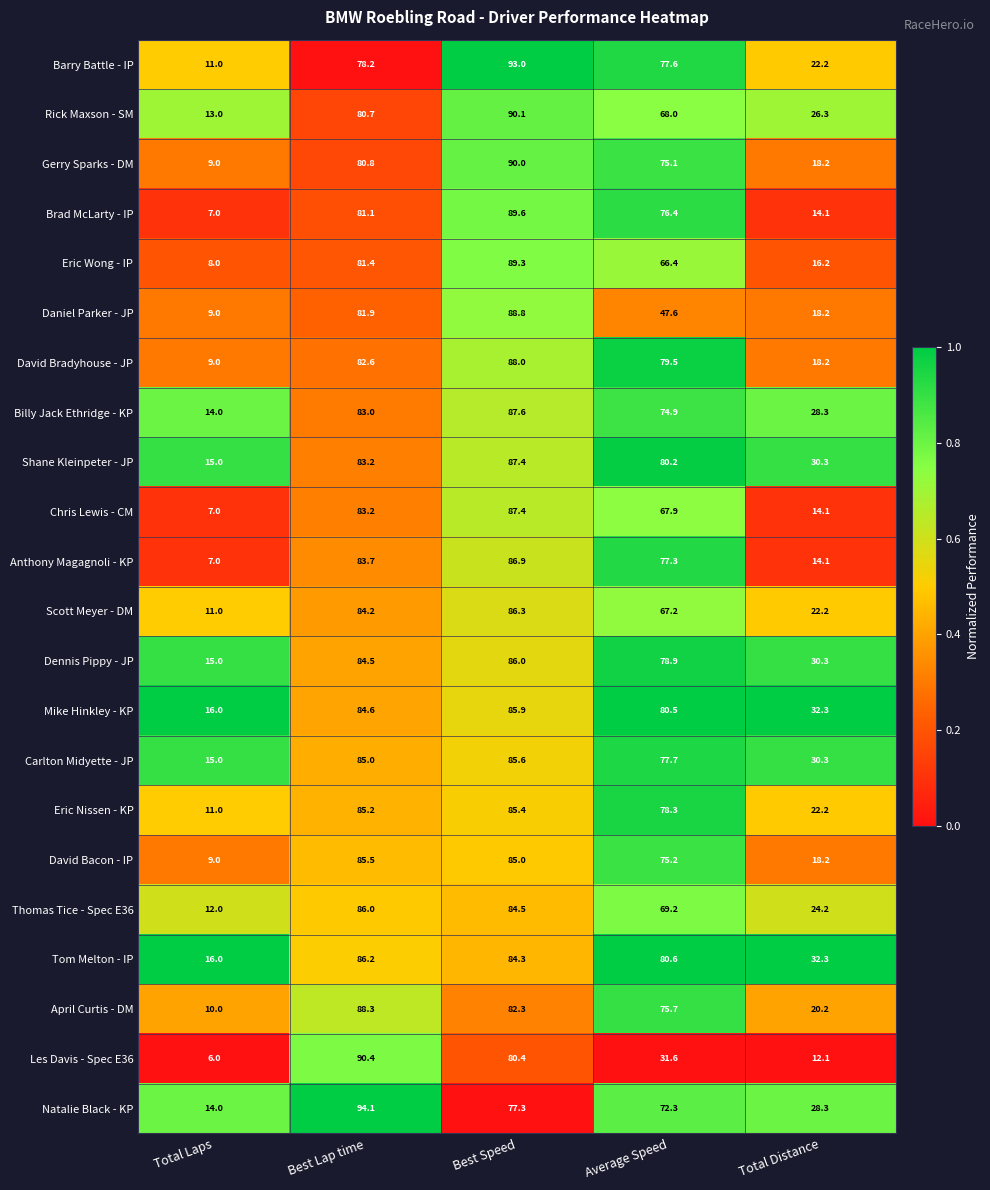

Which category has the highest value across all series?

Best Lap time